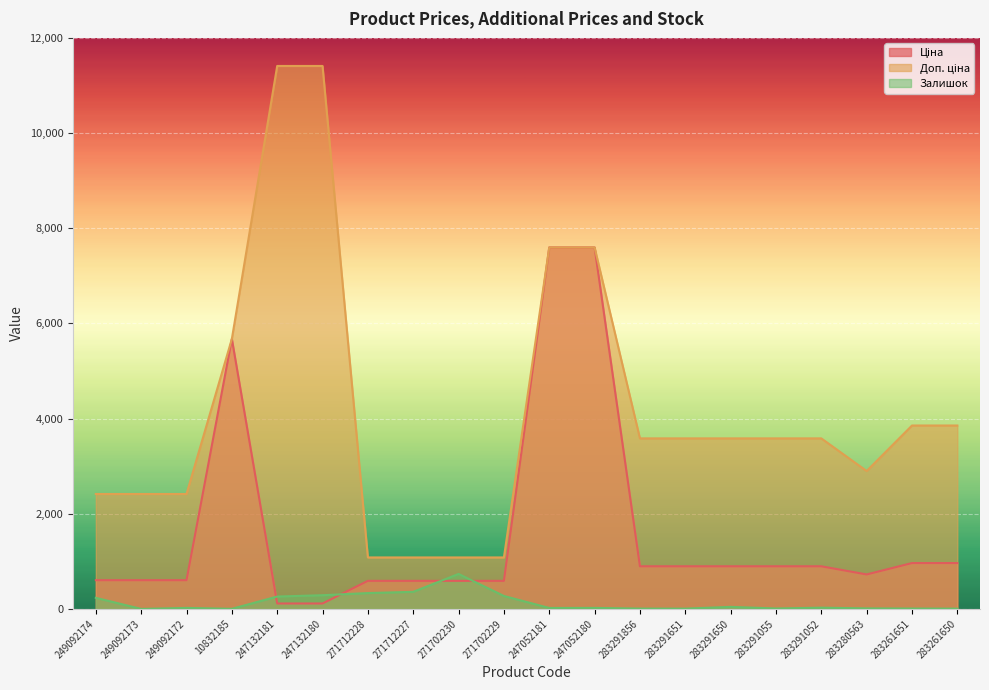

Which series changed the most between 271702229 and 247052180?

Ціна